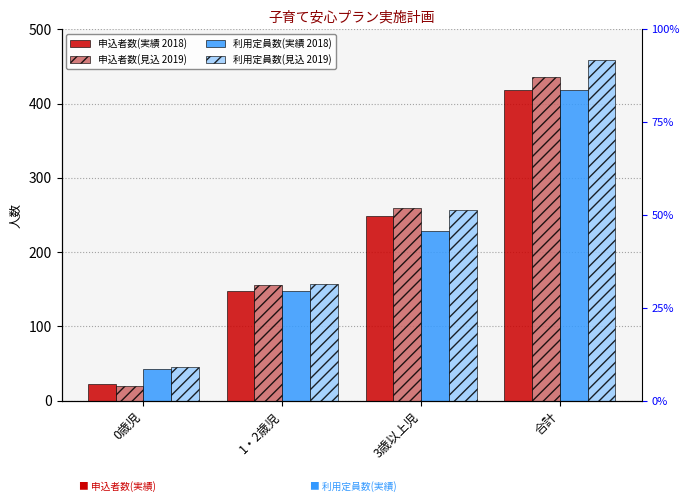

What is the average value of the 利用定員数(実績 2018) series?

209